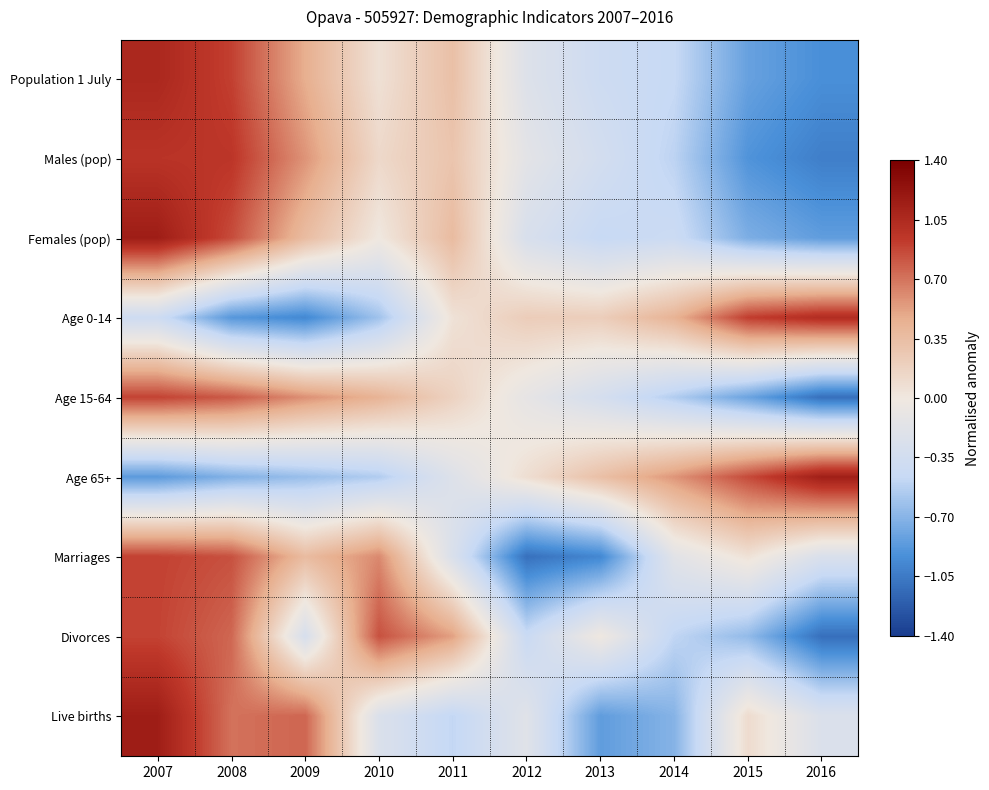

At how many categories does at least one series exceed 0?

10